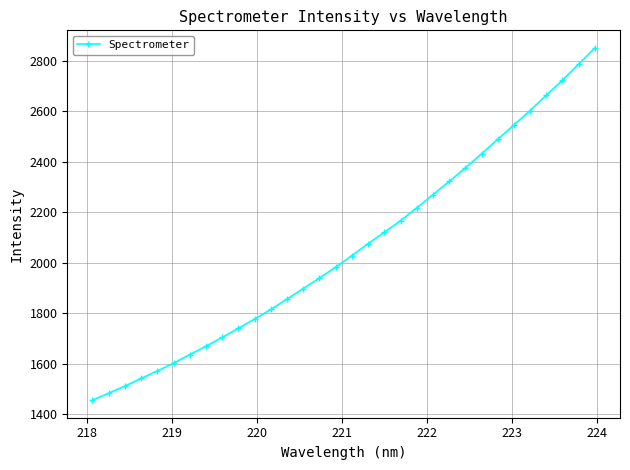

What is the value of the 15th point from the left?

1940.0